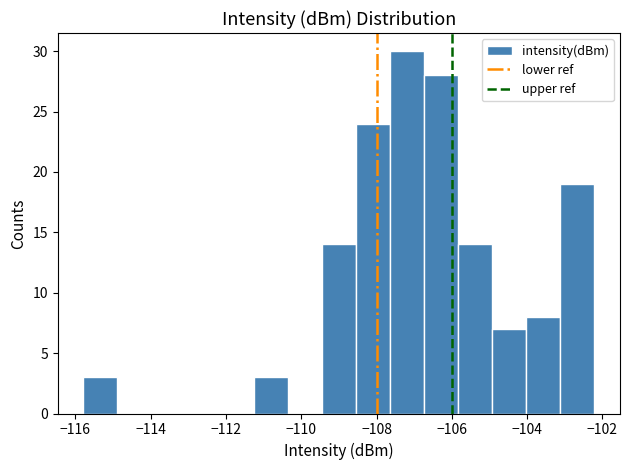

What is the height of the bar covering -115.8 to -114.8 on the x-axis? Neither the bar edges nor the heights are printed on the chart, so give them approximately, as read against the axes.

3